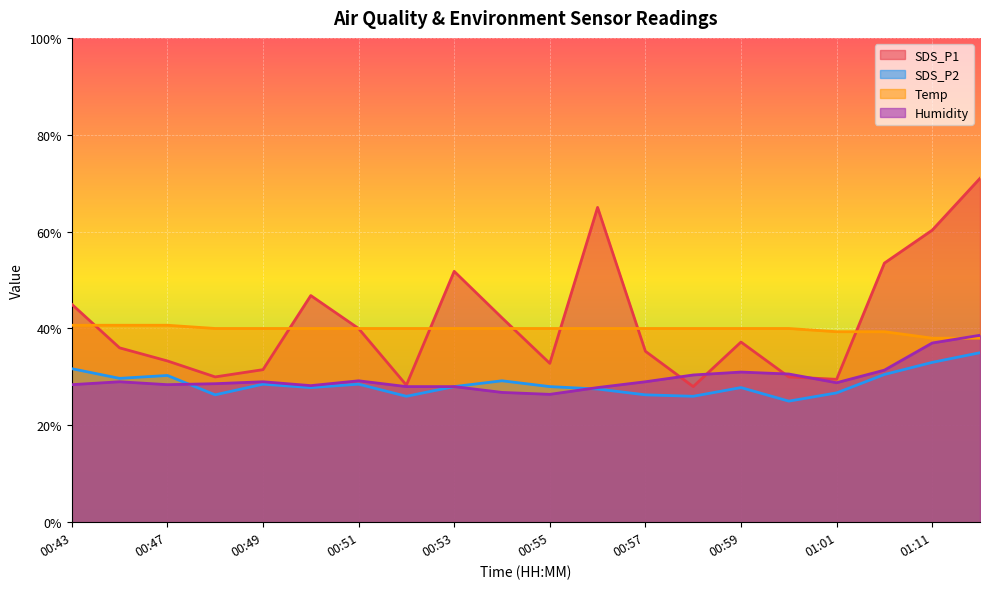

At which label is Humidity closest to 32?

01:02